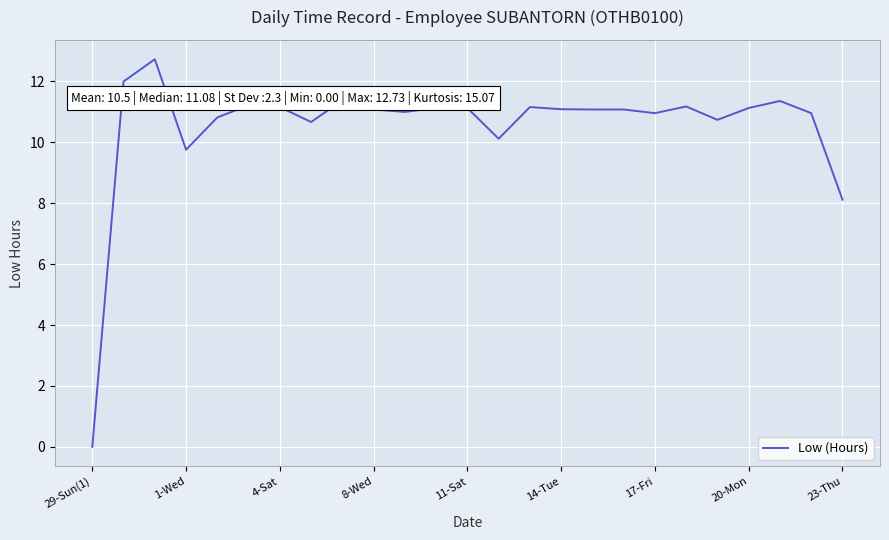

Does the chart display data point markers on the line(s)?

No